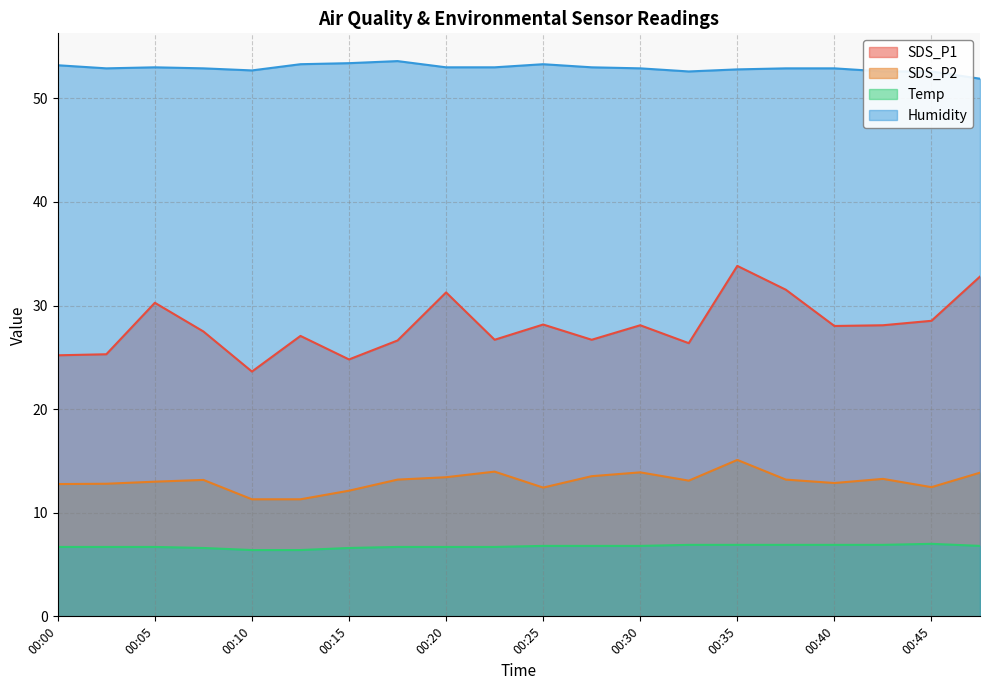

What is the value of the Temp point at the 16th from the left?

6.9